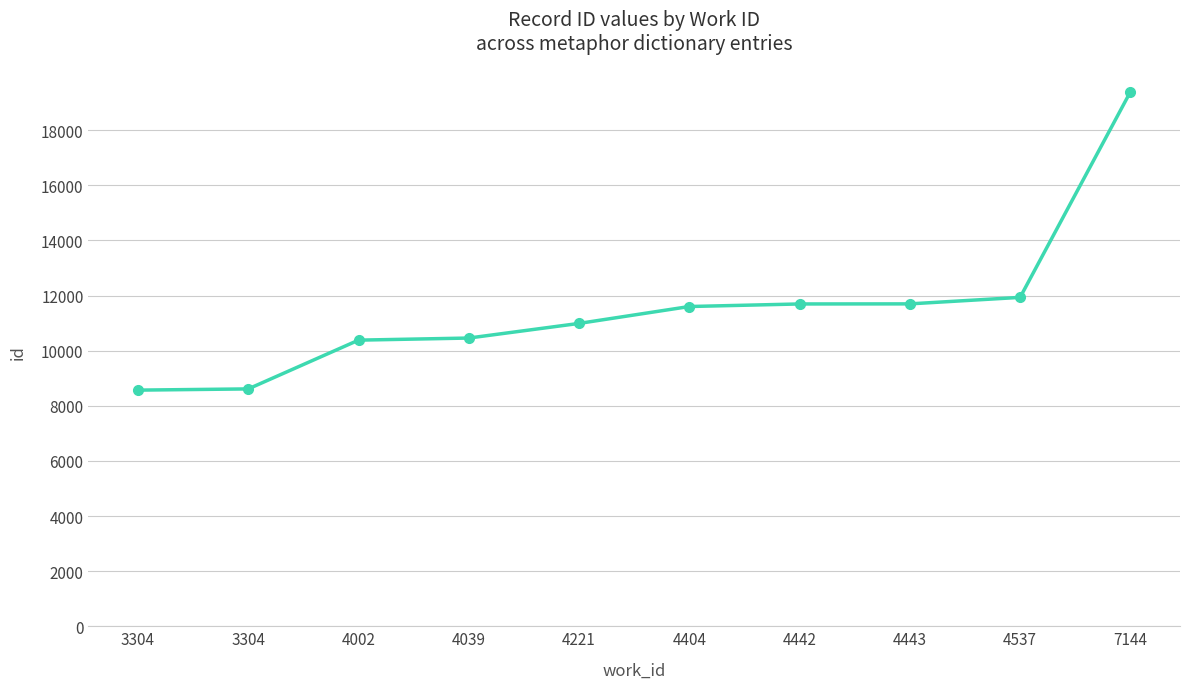

What is the greatest value displayed?

19392